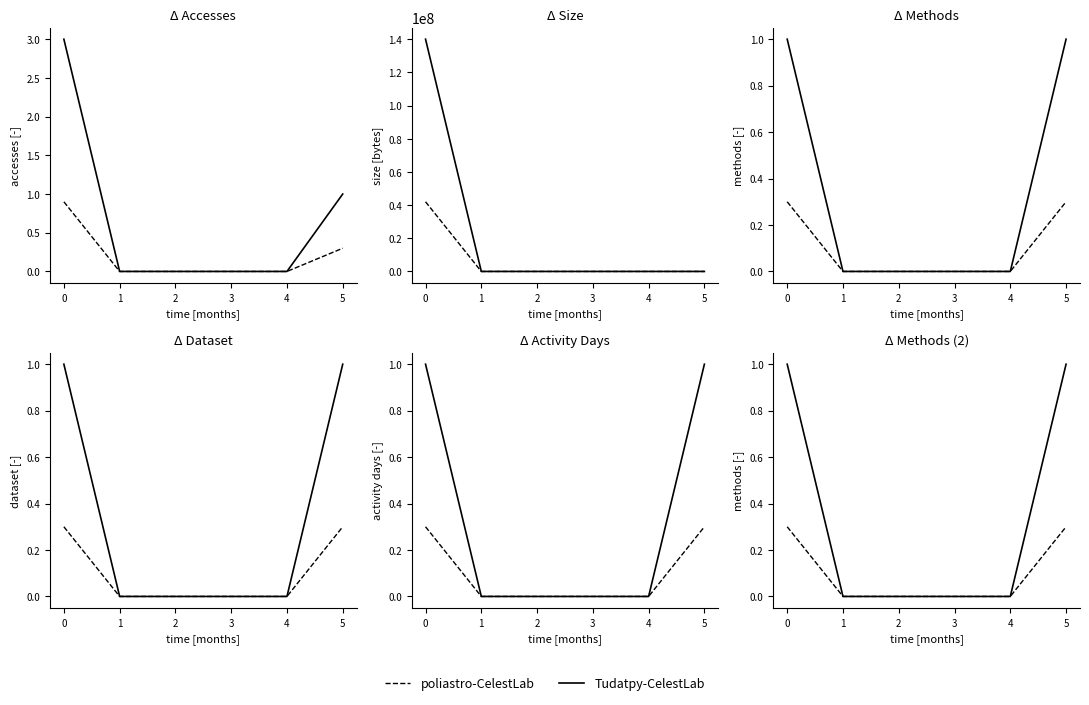

The Tudatpy-CelestLab series shows 0.0 at 1. True or false?

True